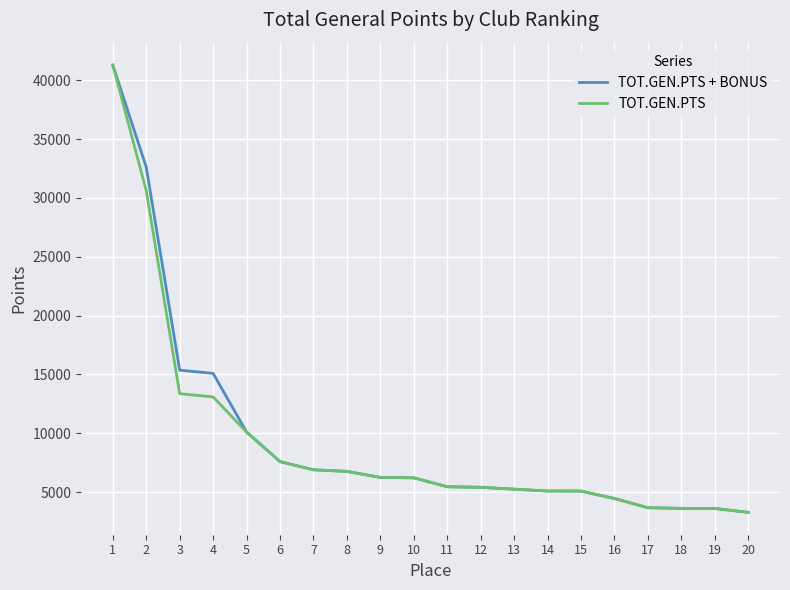

Read the TOT.GEN.PTS value at 14, to the nearest 100.

5100